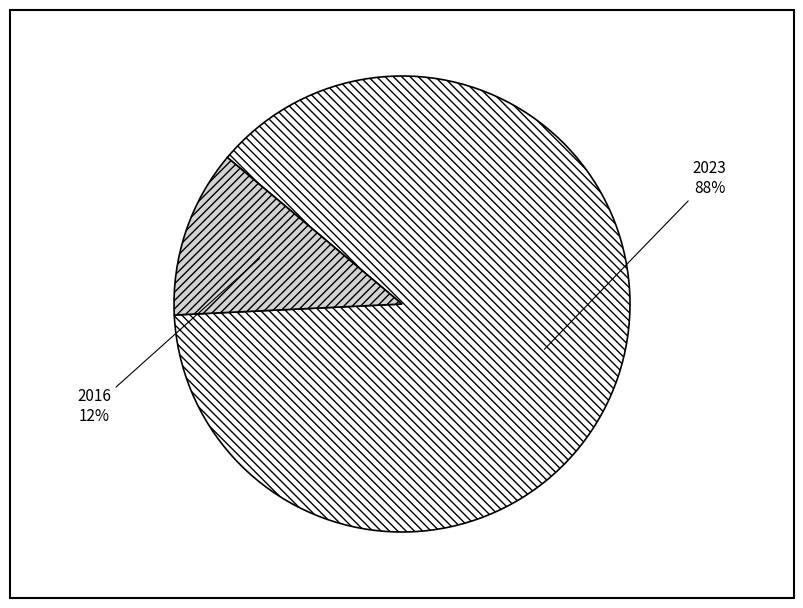

Combined, do 2016 and 2023 account for over 50%?

Yes